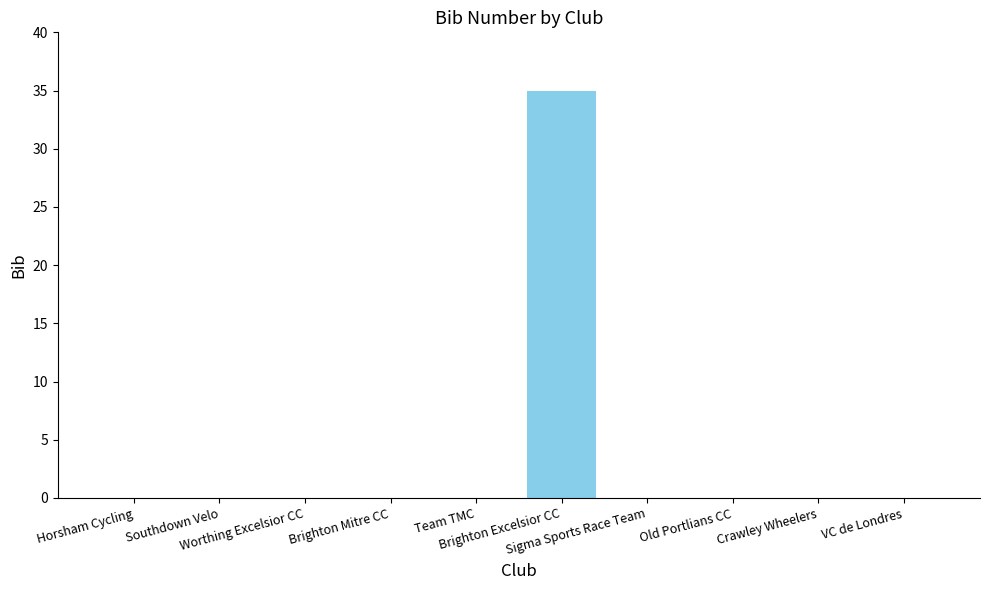

Reading right to left, extract all data points from this chart.

0	0	0	0	35	0	0	0	0	0